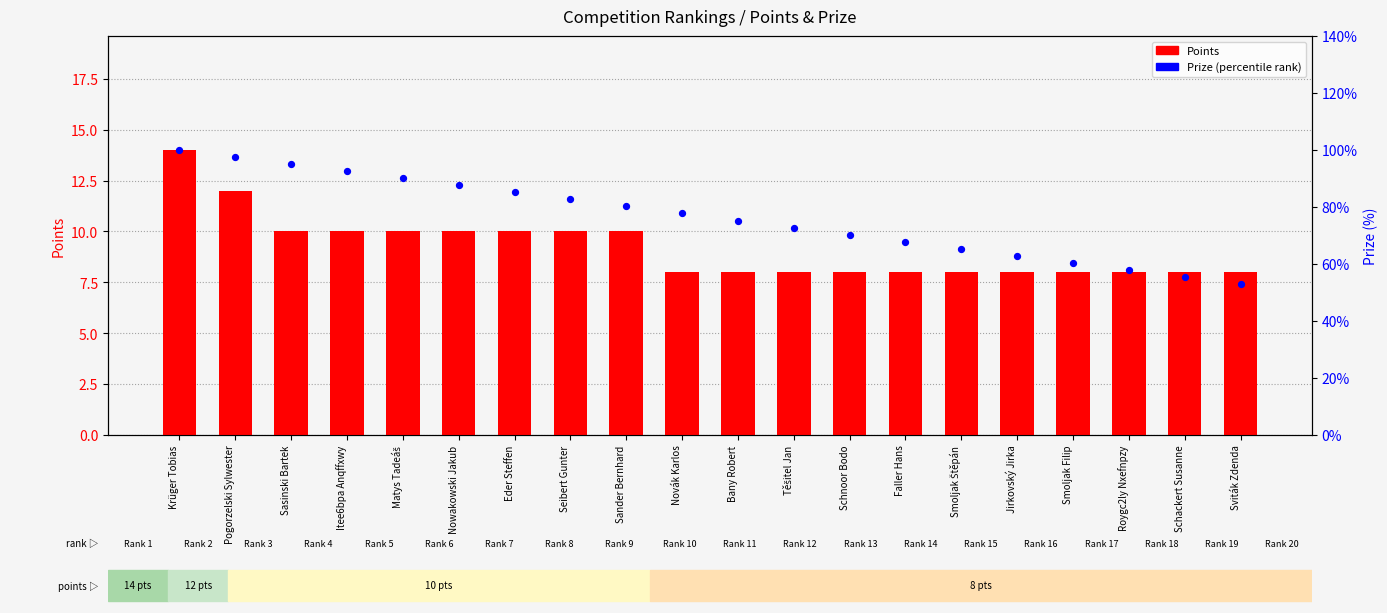

Which series reaches the maximum Y coordinate?

Points